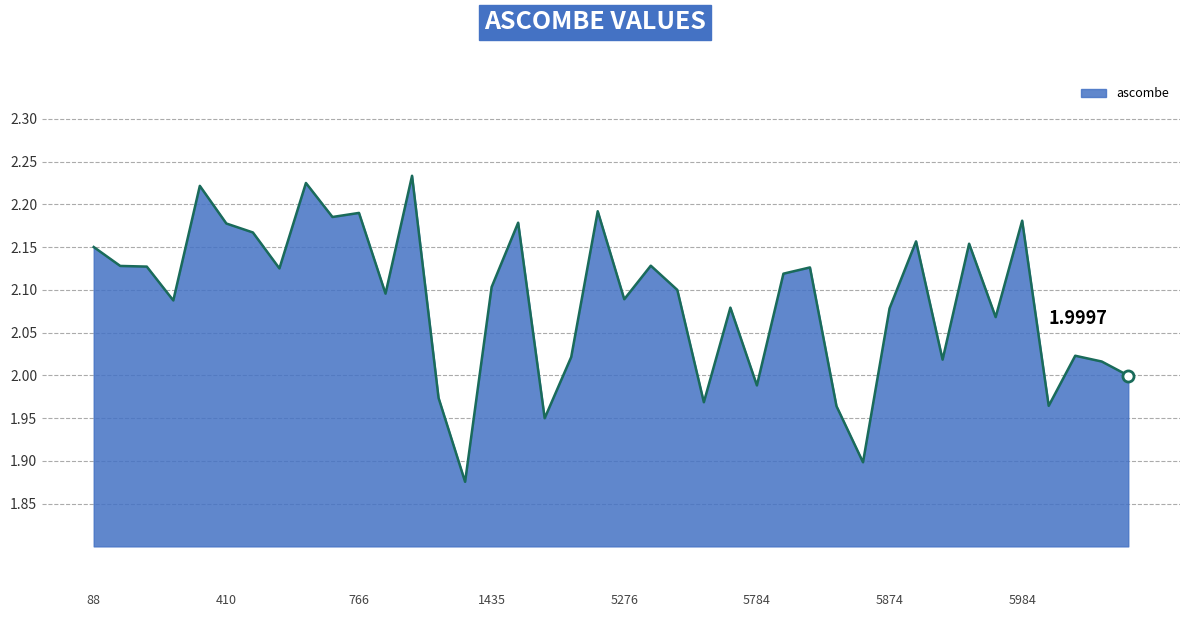

How many lines are shown in the chart?

1